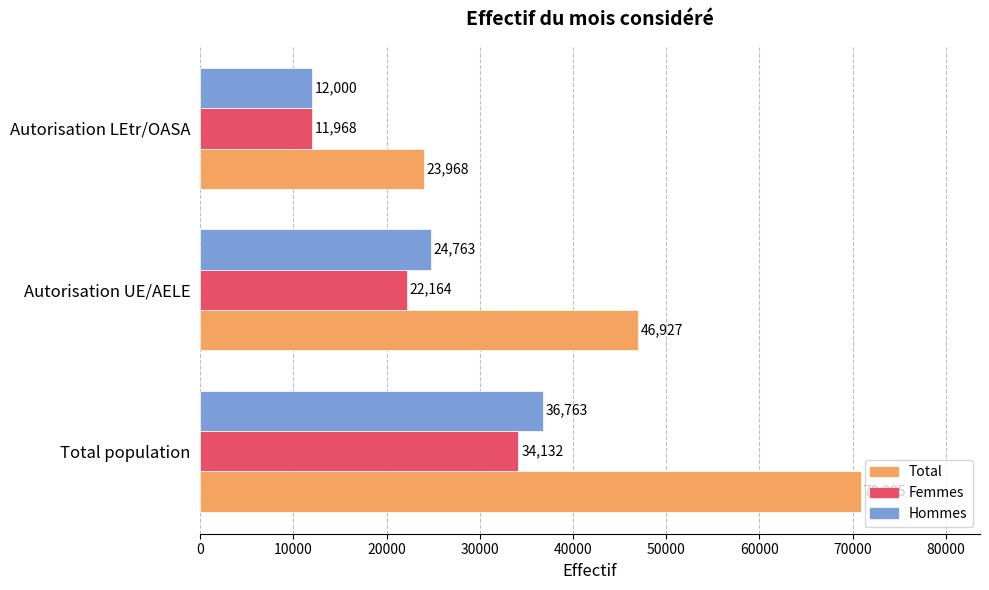

How many data points does each series have?

3